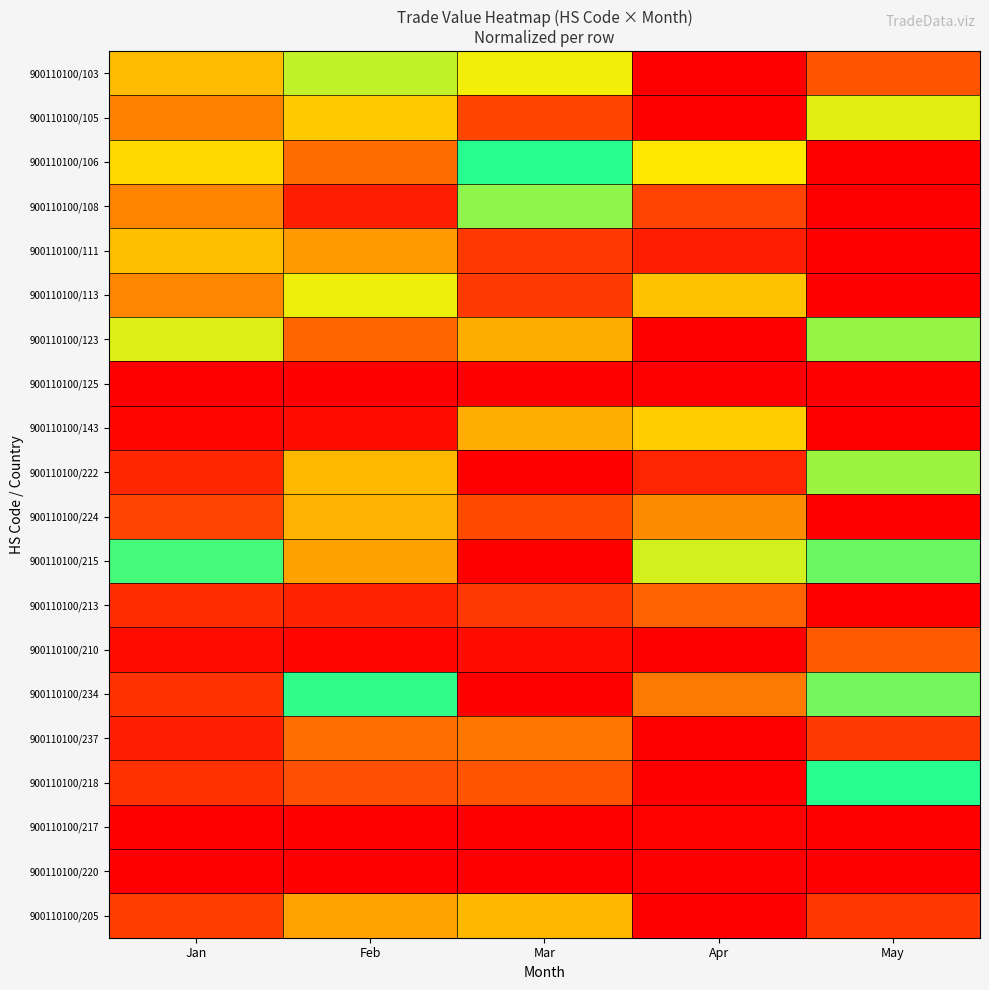

At which category is the sum across all series the highest?

May